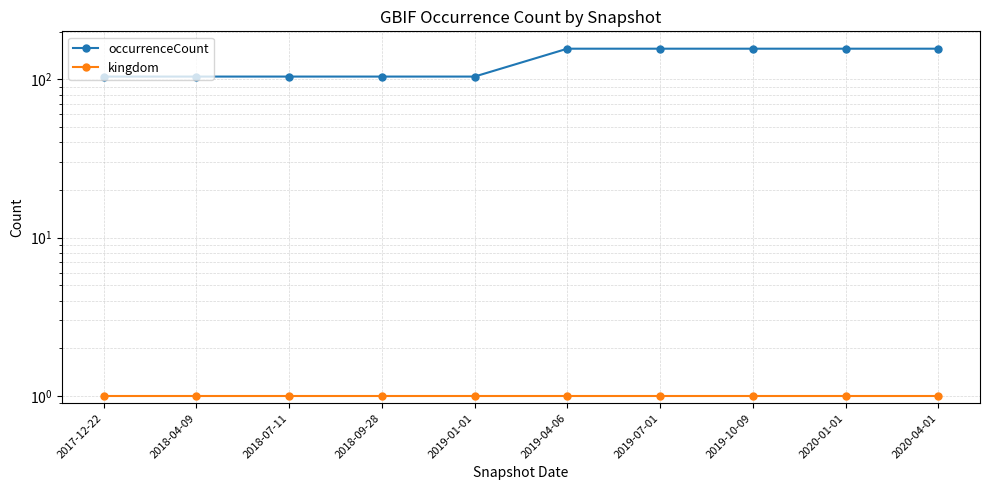

What is the highest value of the kingdom series?

1